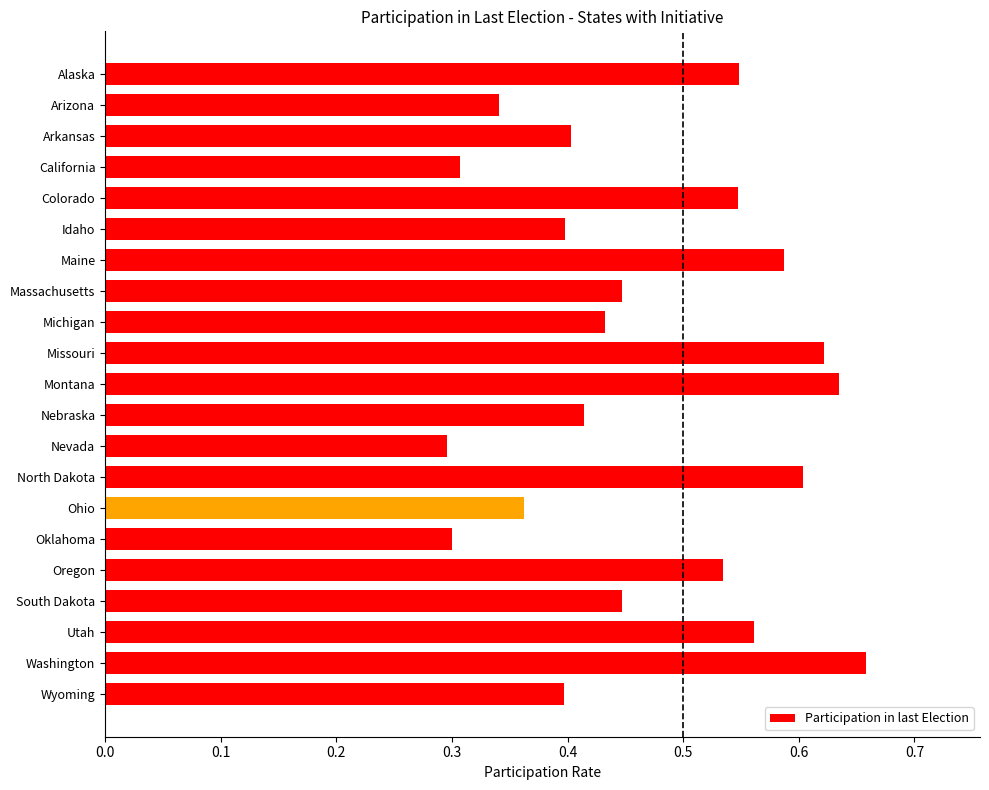

True or false: the data shows 1.0 at Missouri.

False